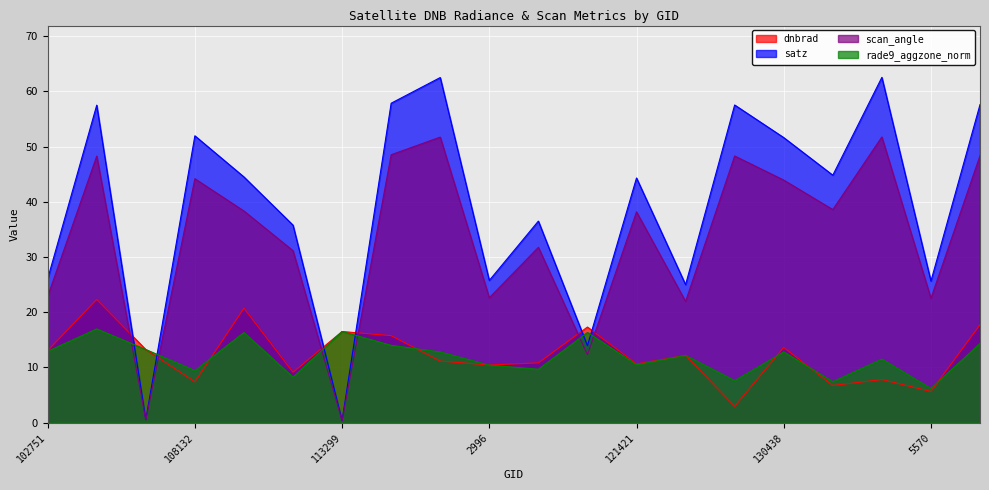

What is the sum of the rade9_aggzone_norm values at 132248 and 935?

28.5